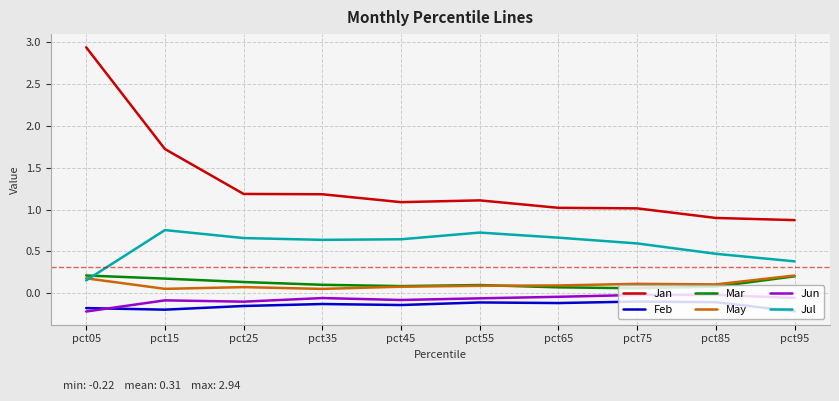

What are all the series names shown in the legend?

Jan, Feb, Mar, May, Jun, Jul